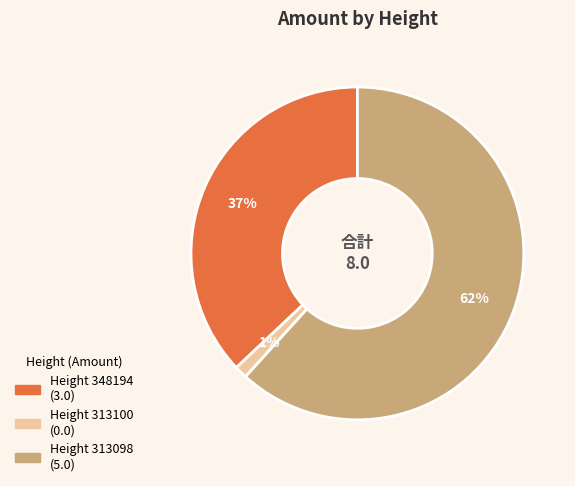

How many segments does this pie chart have?

3